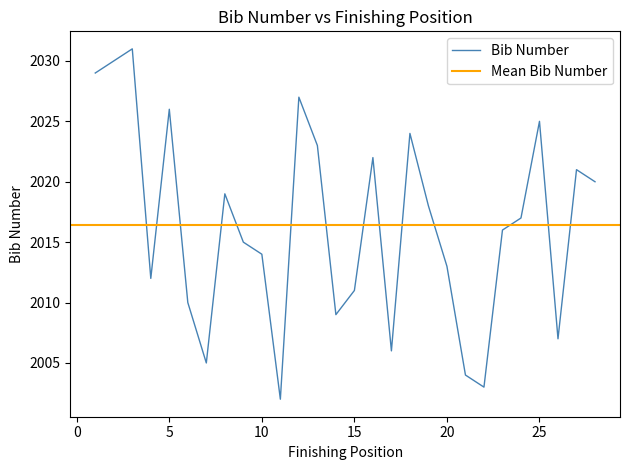

Does the chart have visible grid lines?

No